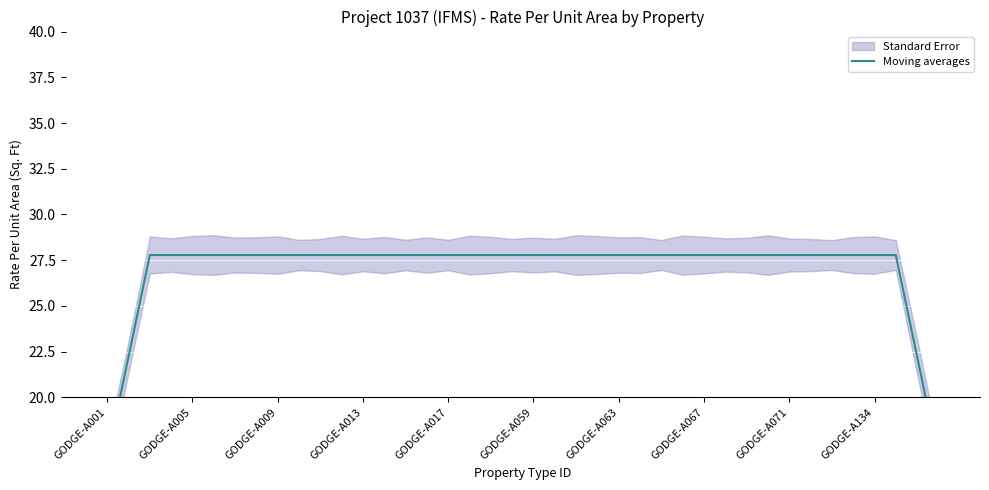

The value at 17 is 6.3. True or false?

False